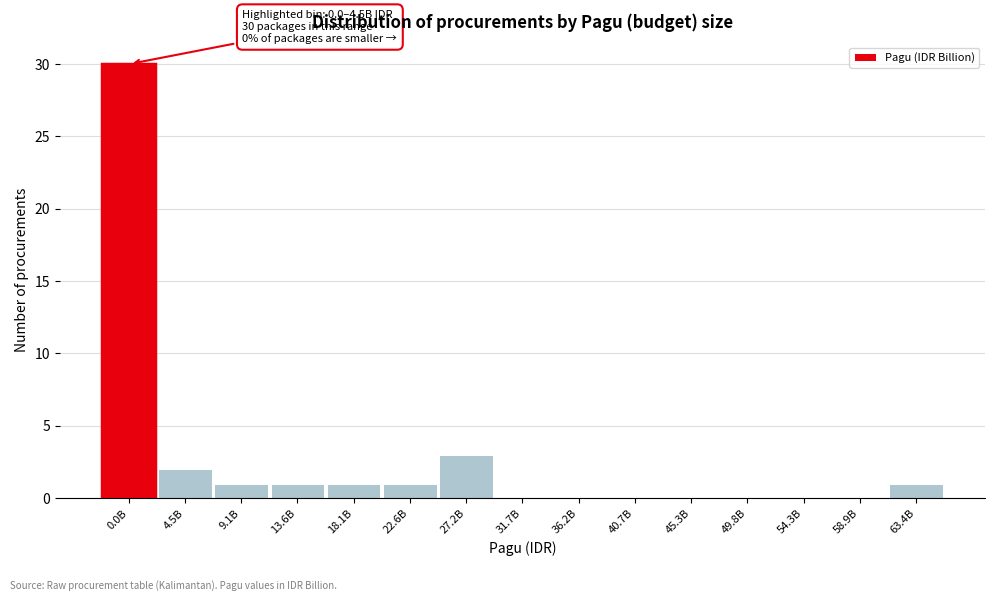

Reading left to right, what are all the values shown in this chart?

0.0B=30	4.5B=2	9.1B=1	13.6B=1	18.1B=1	22.6B=1	27.2B=3	31.7B=0	36.2B=0	40.7B=0	45.3B=0	49.8B=0	54.3B=0	58.9B=0	63.4B=1